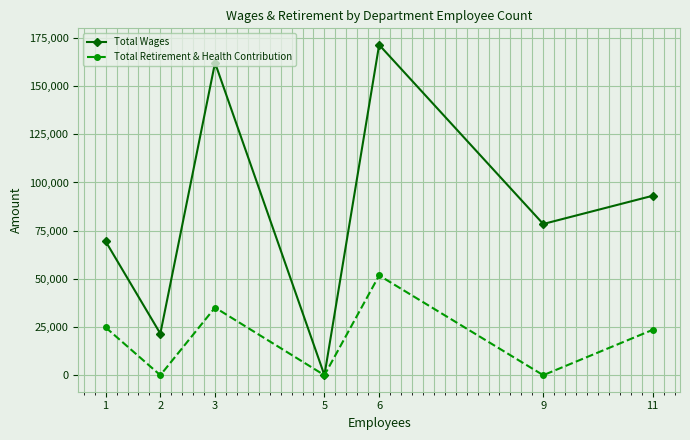

At how many categories does at least one series exceed 6973?

6